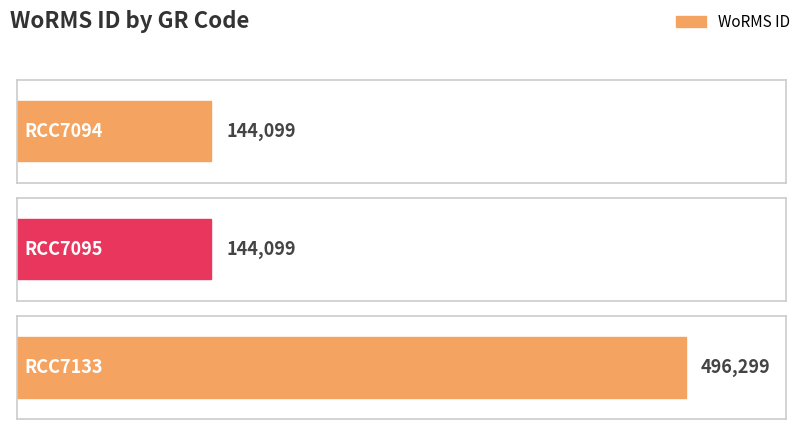

At which category does the chart reach its minimum across all series?

RCC7094